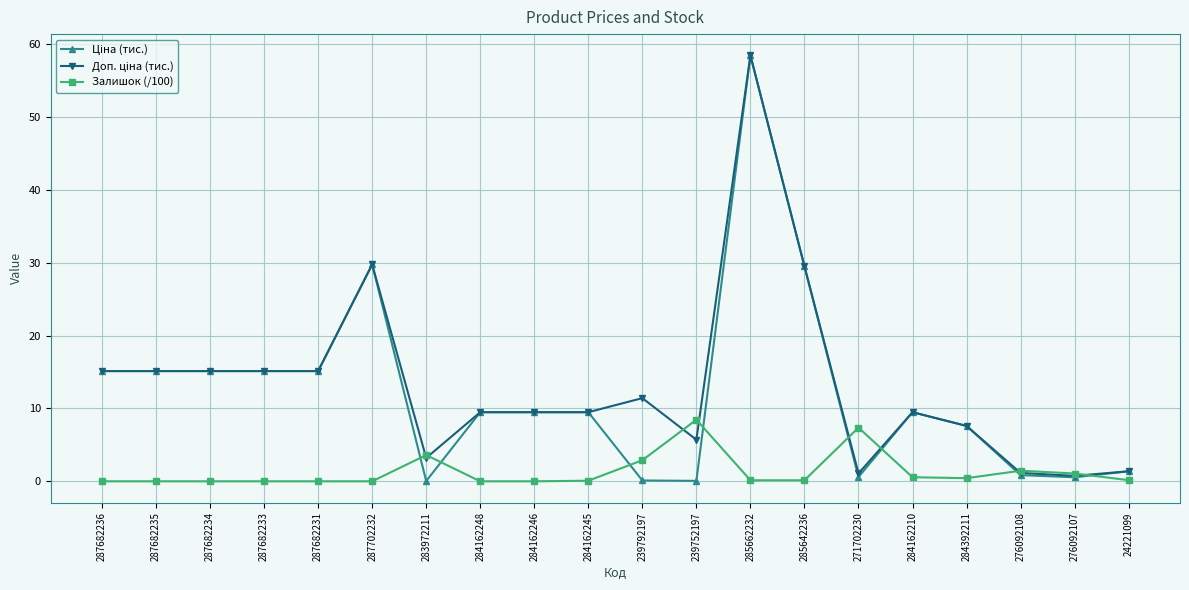

True or false: Залишок (/100) has a value of 0.1 at 285662232.

True